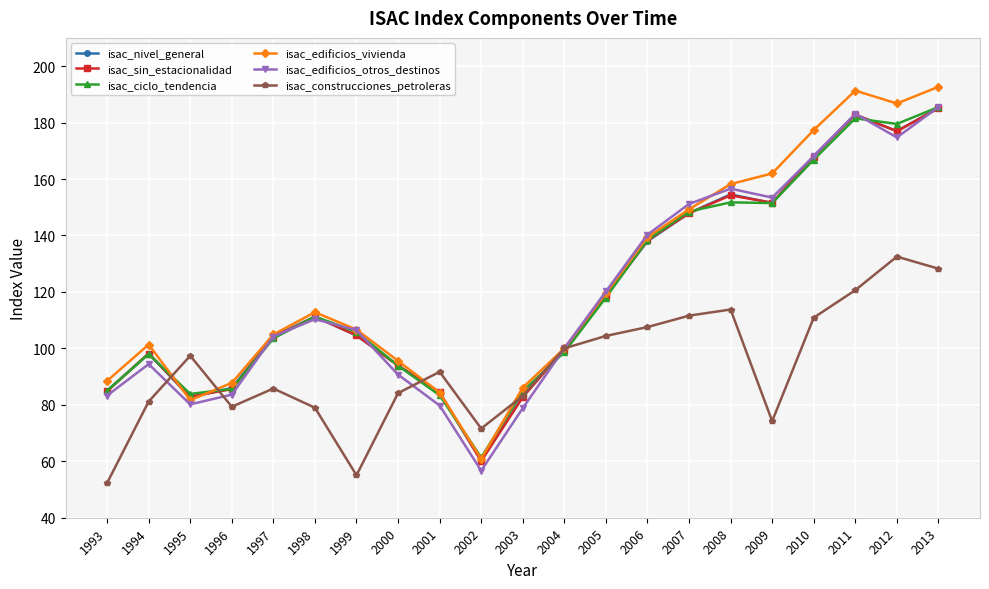

Does the chart have visible grid lines?

Yes